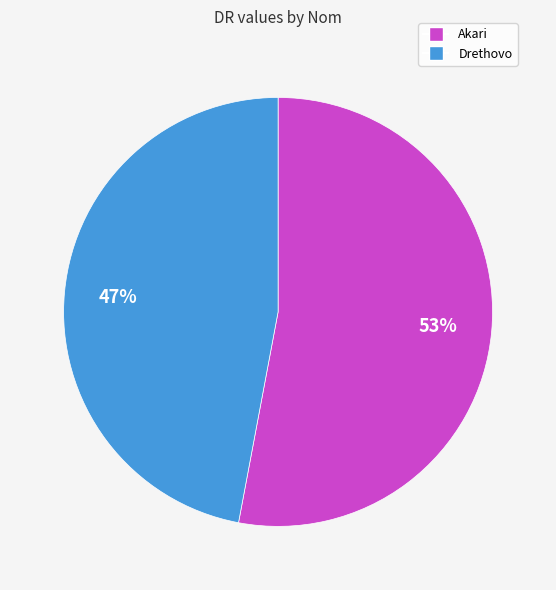

To the nearest percent, what portion does Drethovo represent?

47%